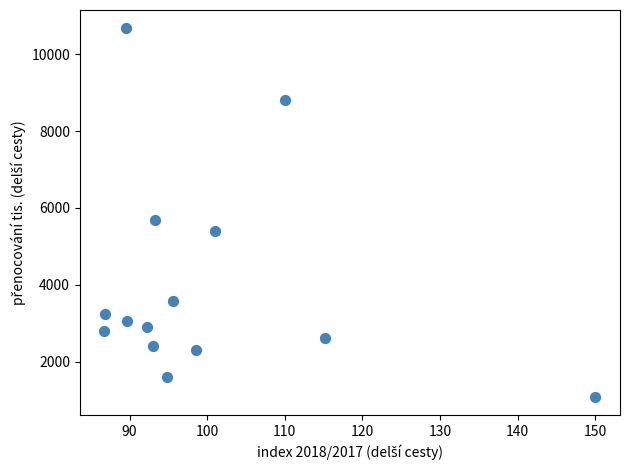

What Y value in the scatter plot is closest to 5882?

5685.1